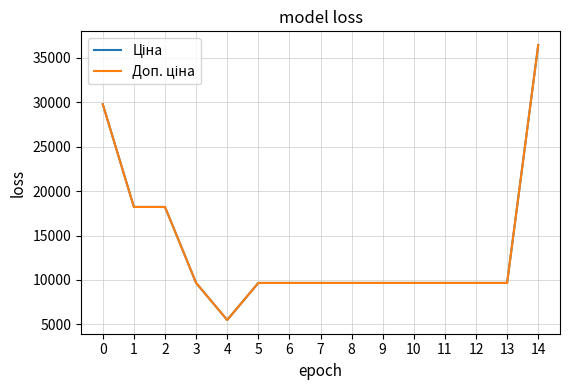

The Ціна series shows 14759.2 at 7. True or false?

False